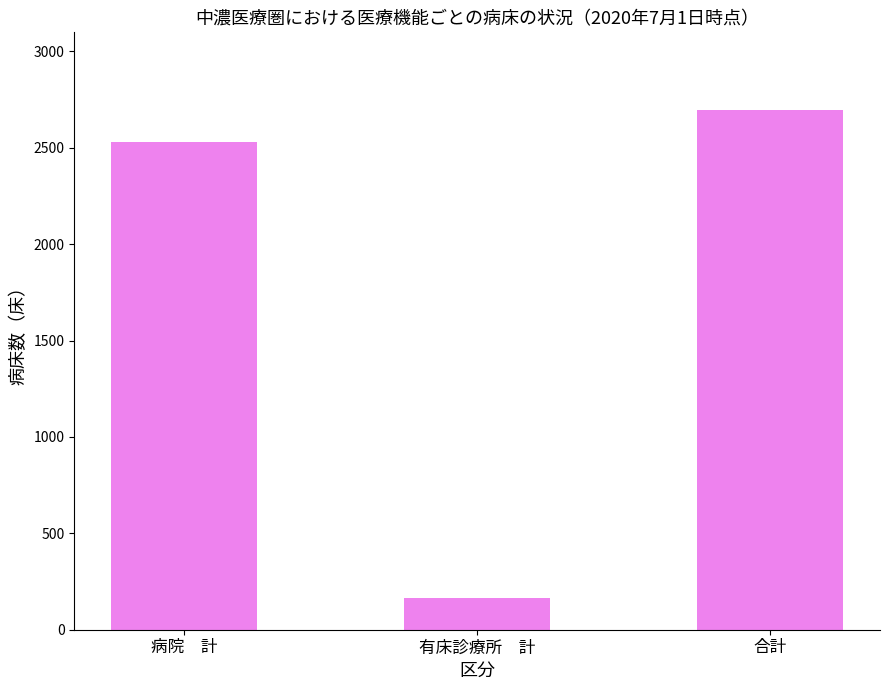

The chart shows a value of 164 at 有床診療所　計. True or false?

True